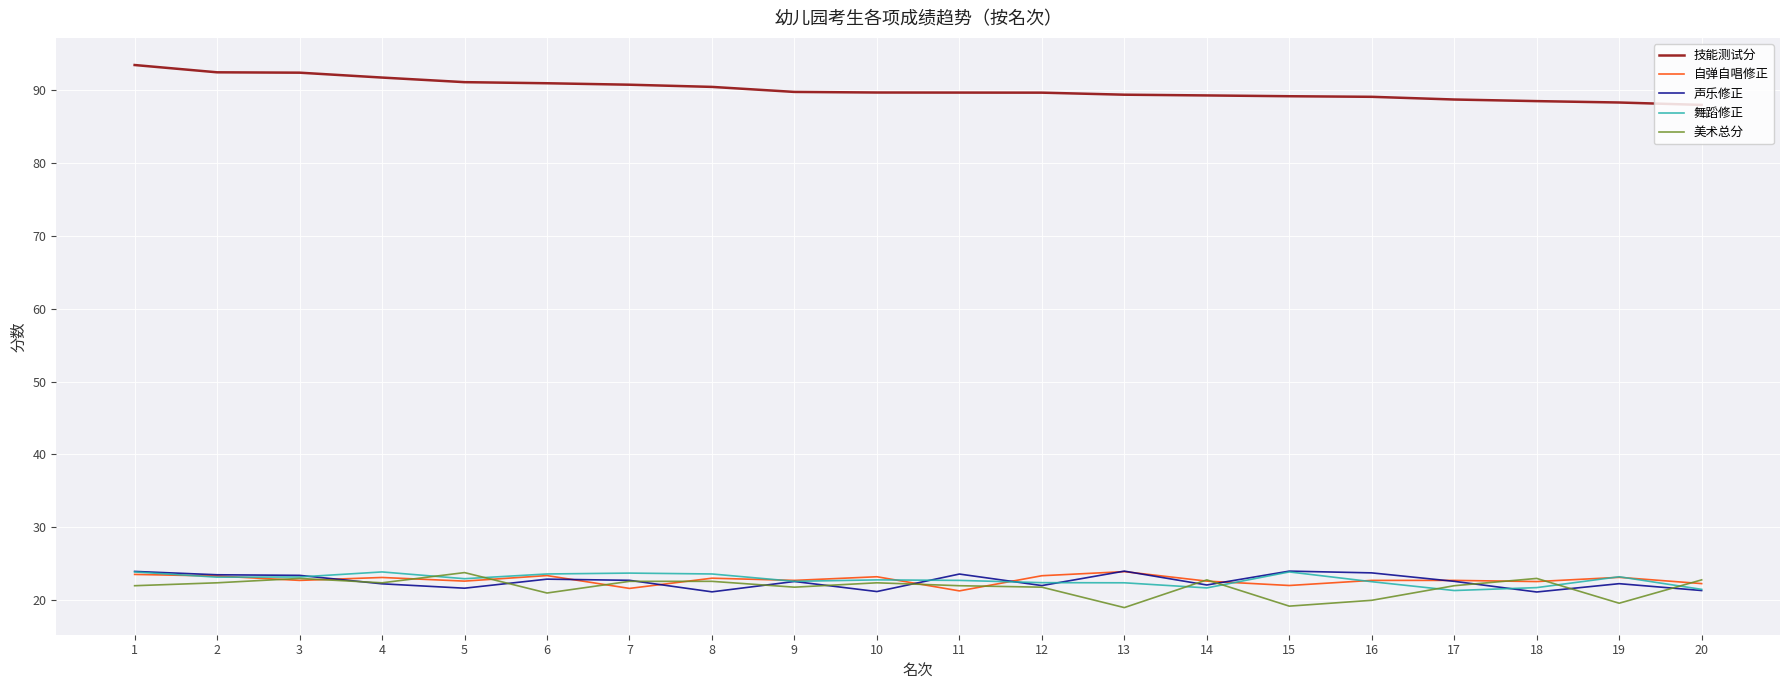

What is the total value across all series at 12?

179.2